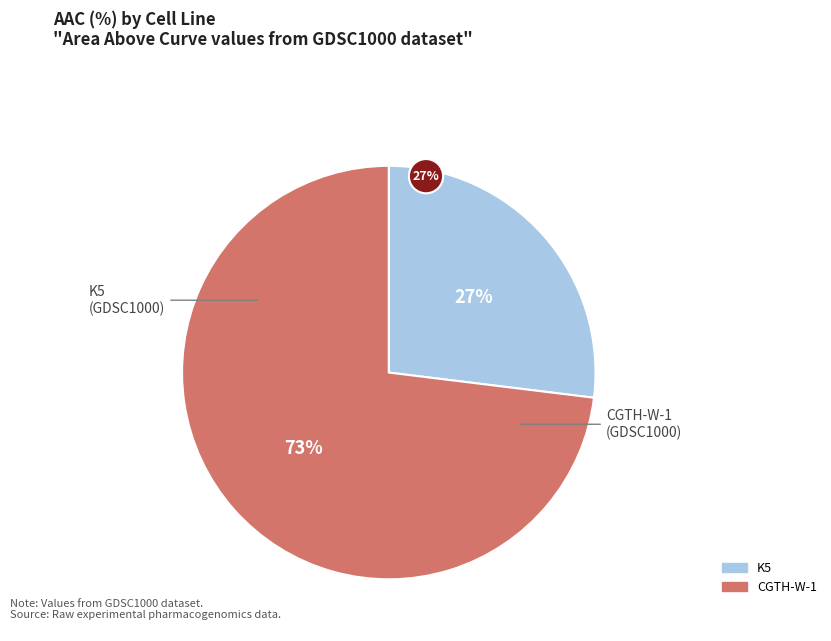

To the nearest percent, what percentage of the pie is K5?

27%